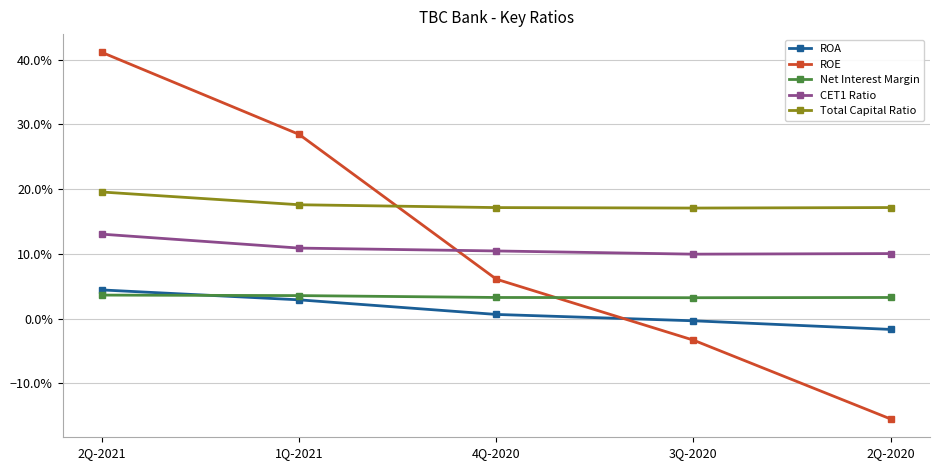

True or false: CET1 Ratio and Net Interest Margin cross at least once.

False